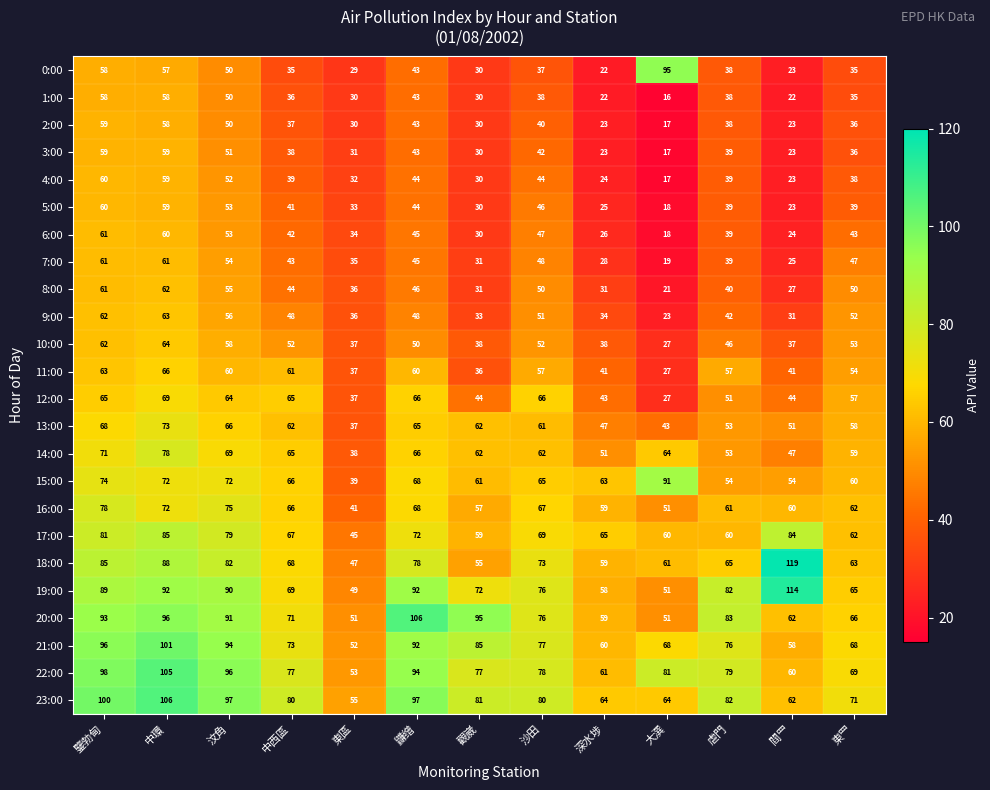

What is the difference between the maximum and minimum values in the 23:00 series?

51